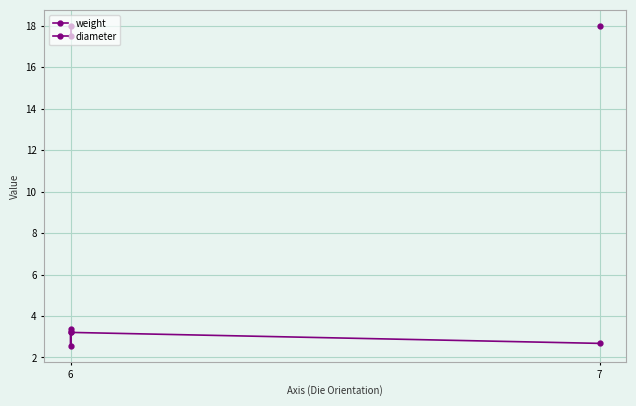

Is it true that weight equals 3.2 at 6?

True